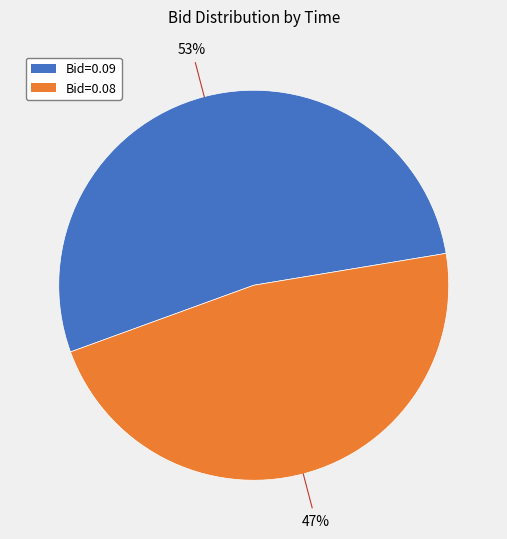

Is there any slice that represents more than half of the pie?

Yes